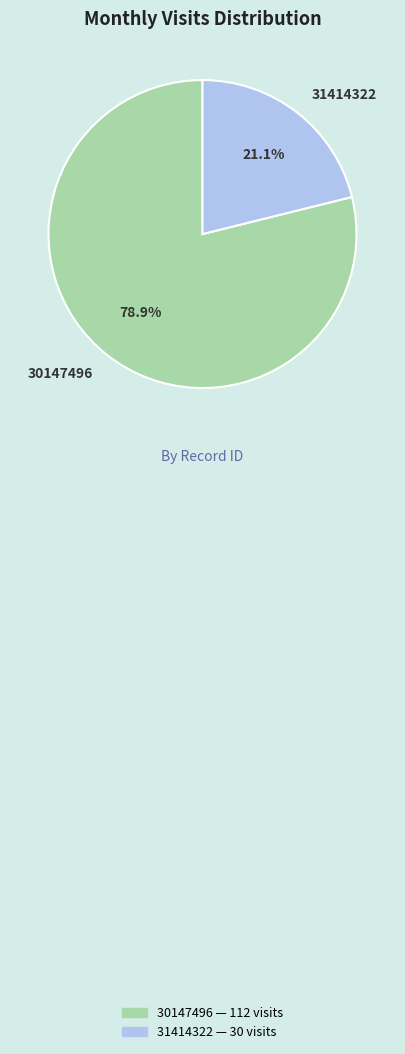

Count the number of slices in the pie.

2